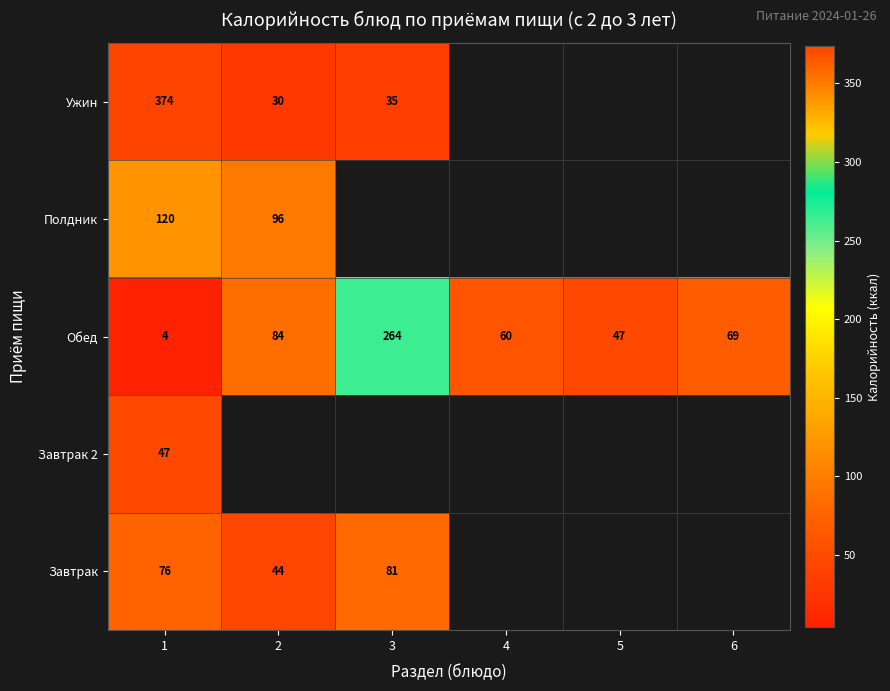

What is the sum of the Обед values at 3 and 4?

324.0